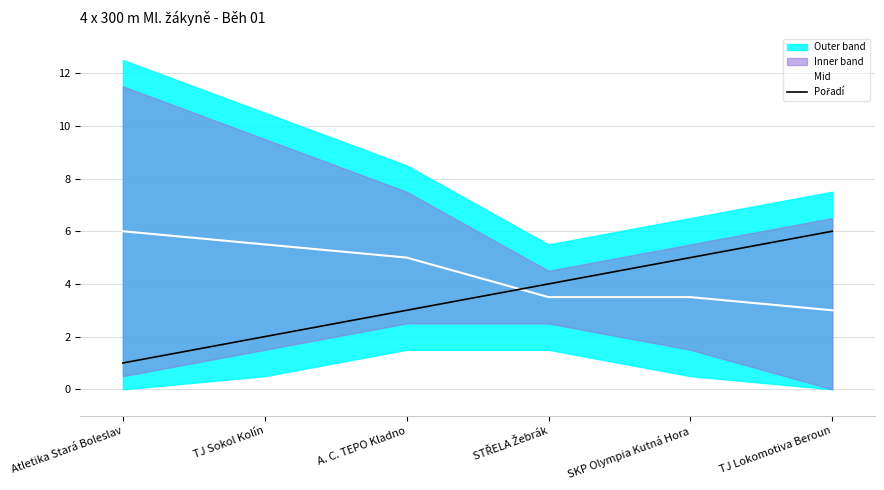

How many intersections are there between Pořadí and Mid?

1